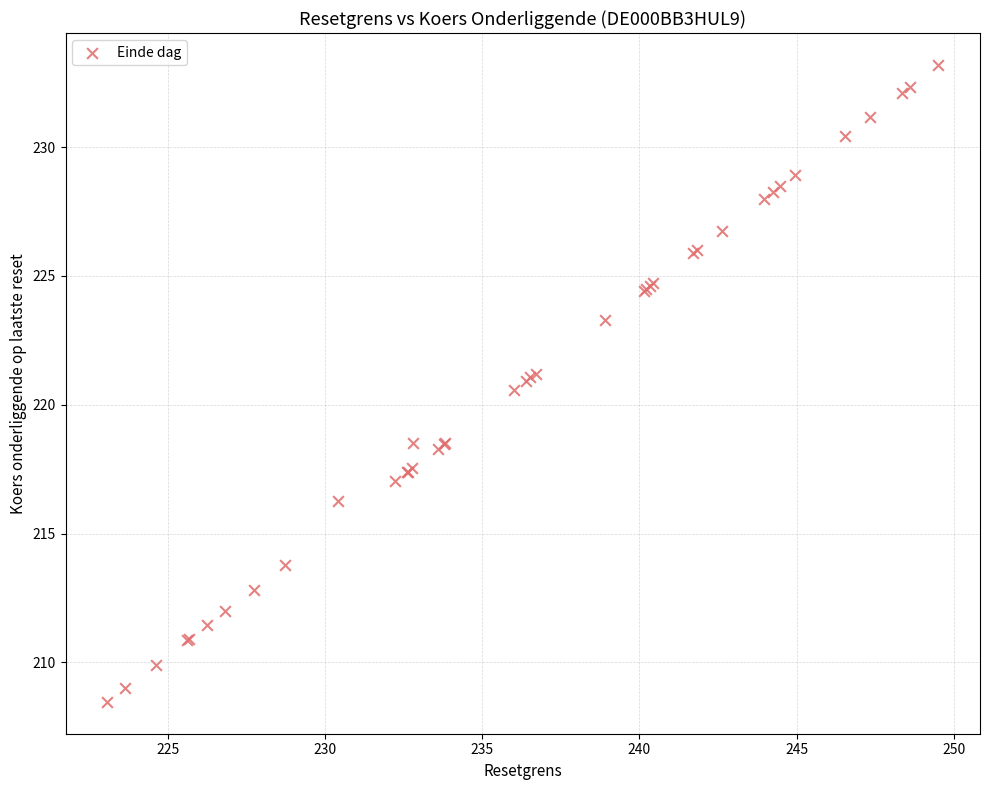

What Y value in the scatter plot is closest to 220?

220.6